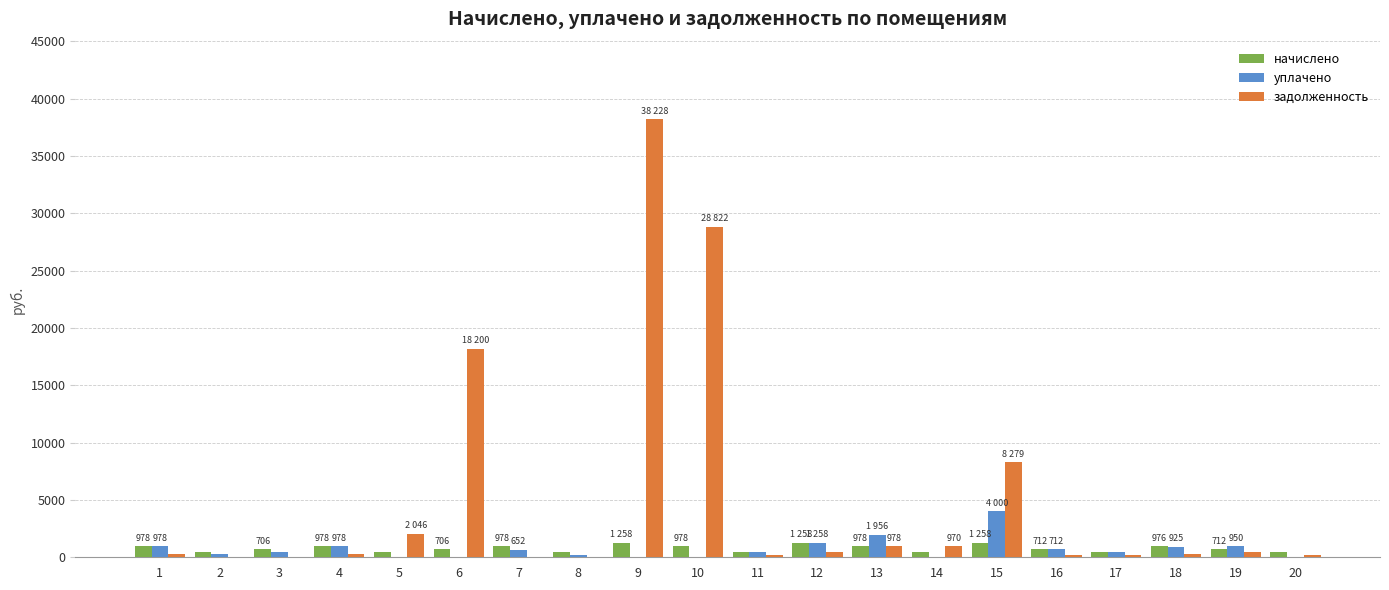

The value of начислено at 9 is 1257.7. True or false?

True